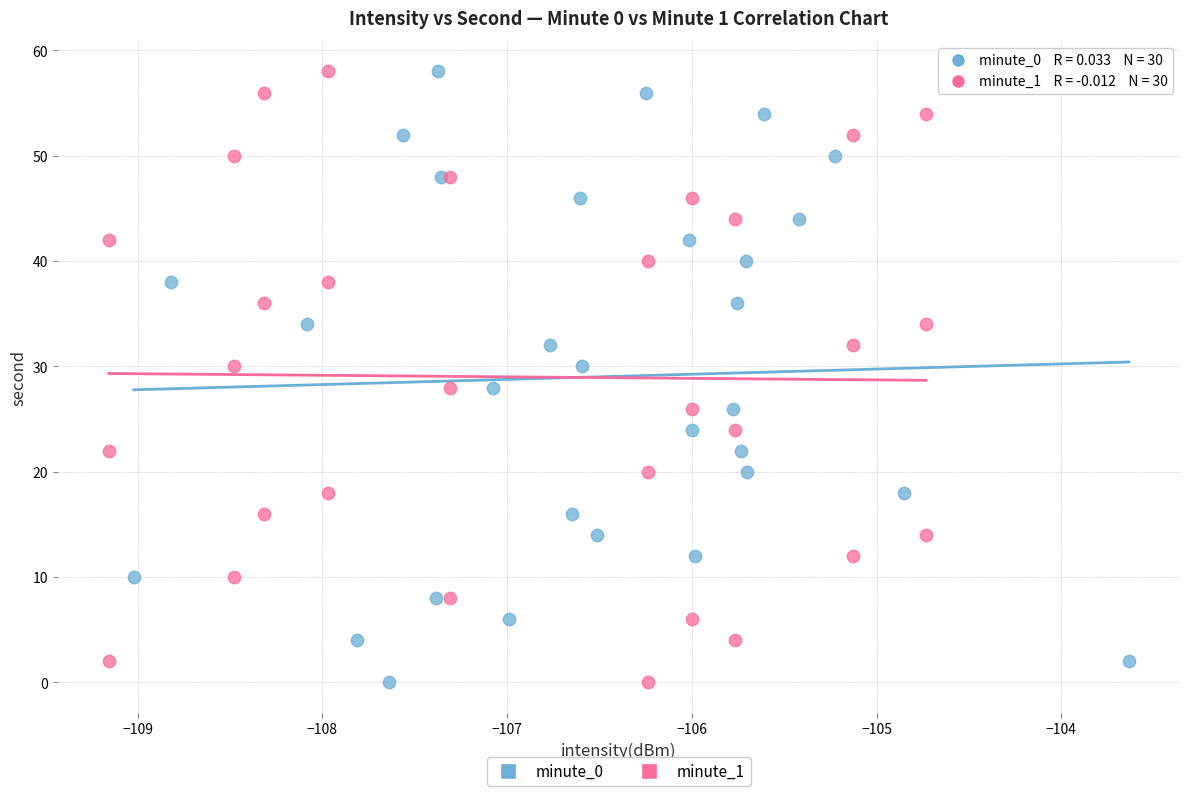

What are all the series names shown in the legend?

minute_0, minute_1